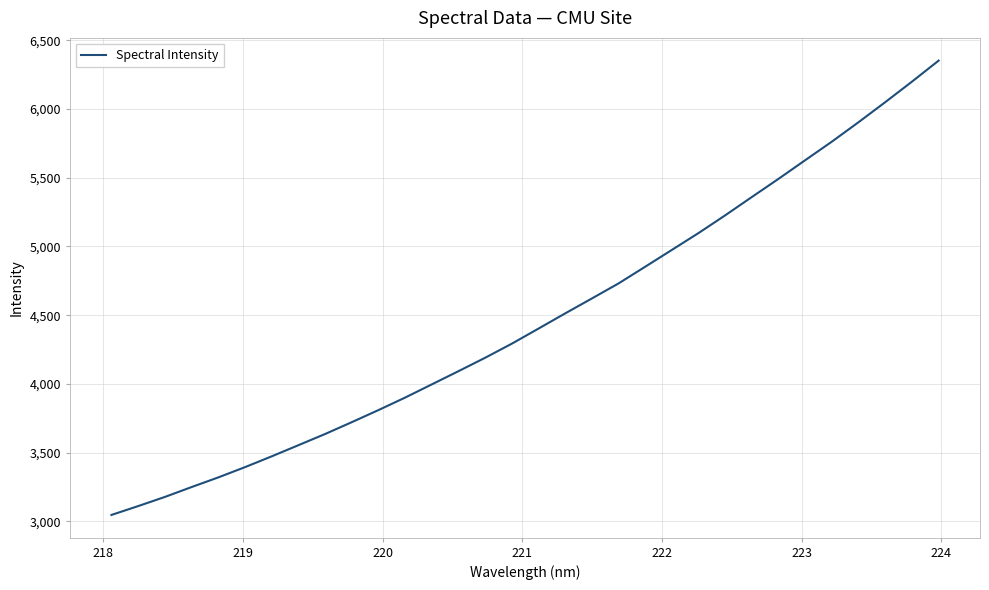

What is the difference between the maximum and minimum values?

3304.3